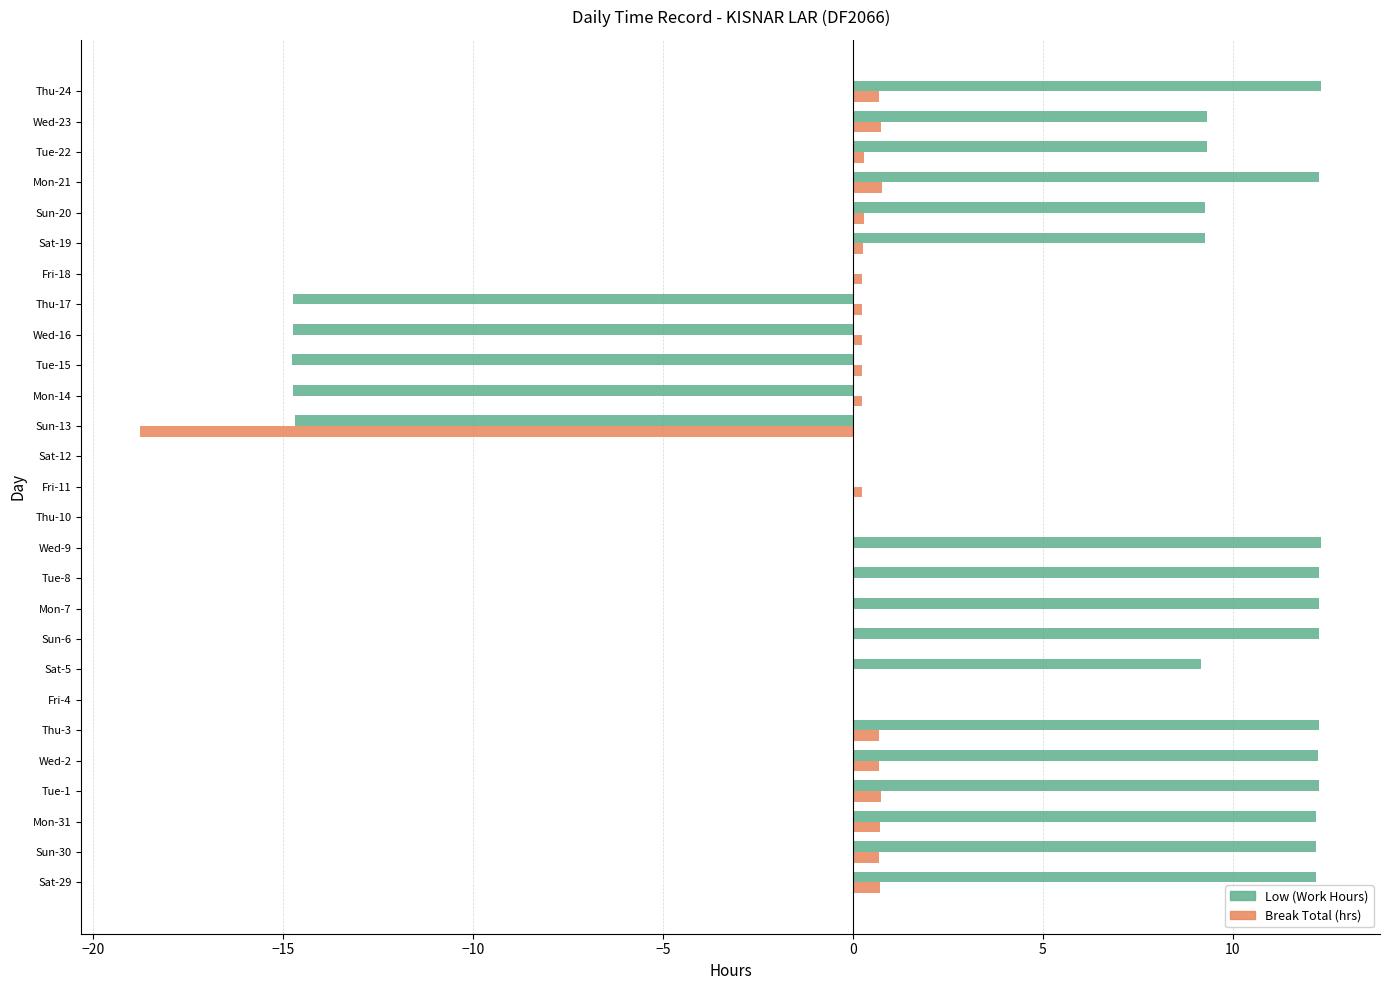

Is the value of Break Total (hrs) at Tue-1 greater than the value of Low (Work Hours) at Mon-7?

No